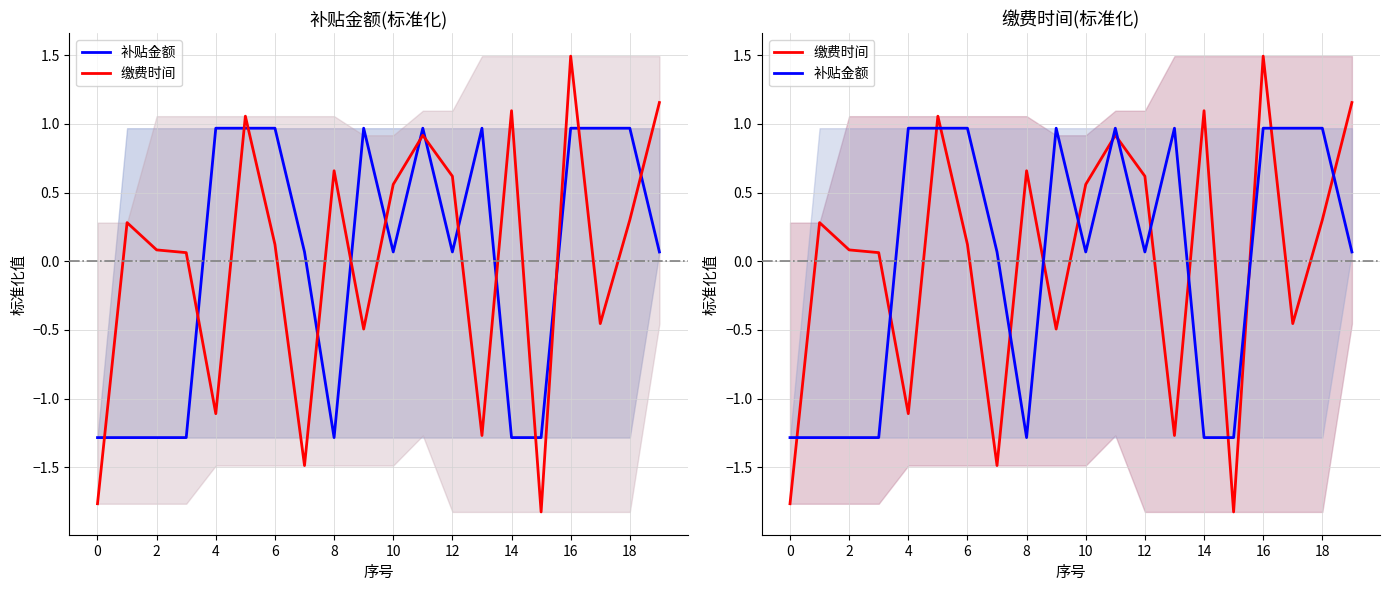

Which has a higher value, 14 or 18?

18